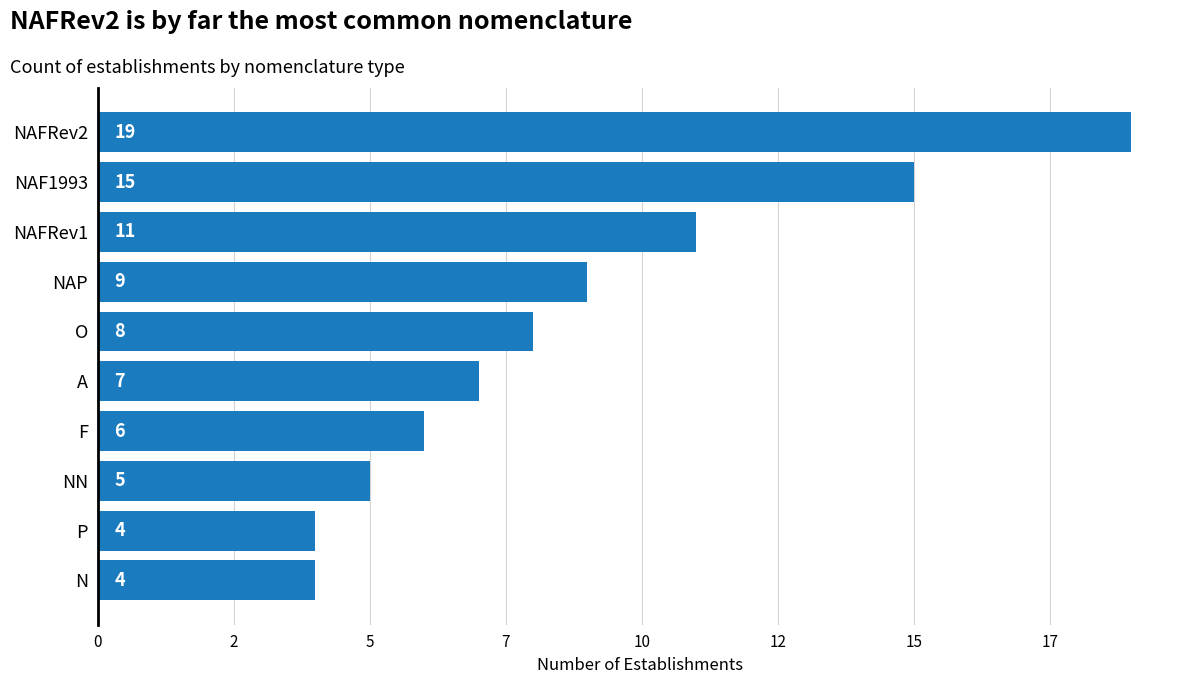

Where does the data first go above 8?

NAP